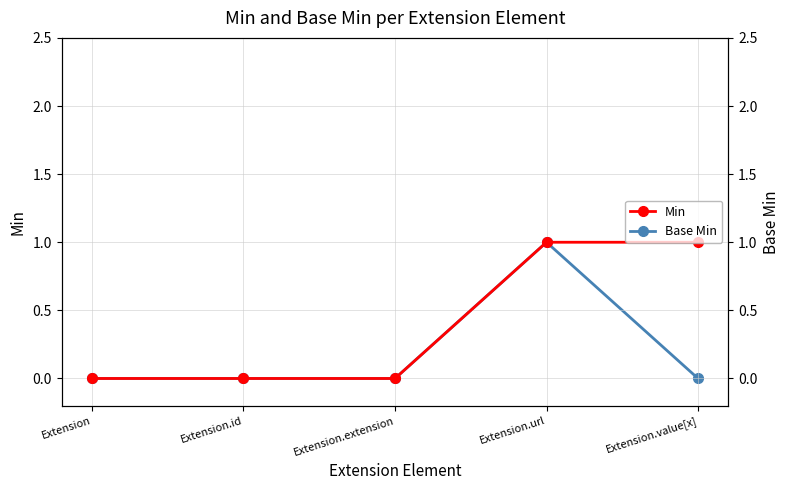

What is the greatest value displayed?

1